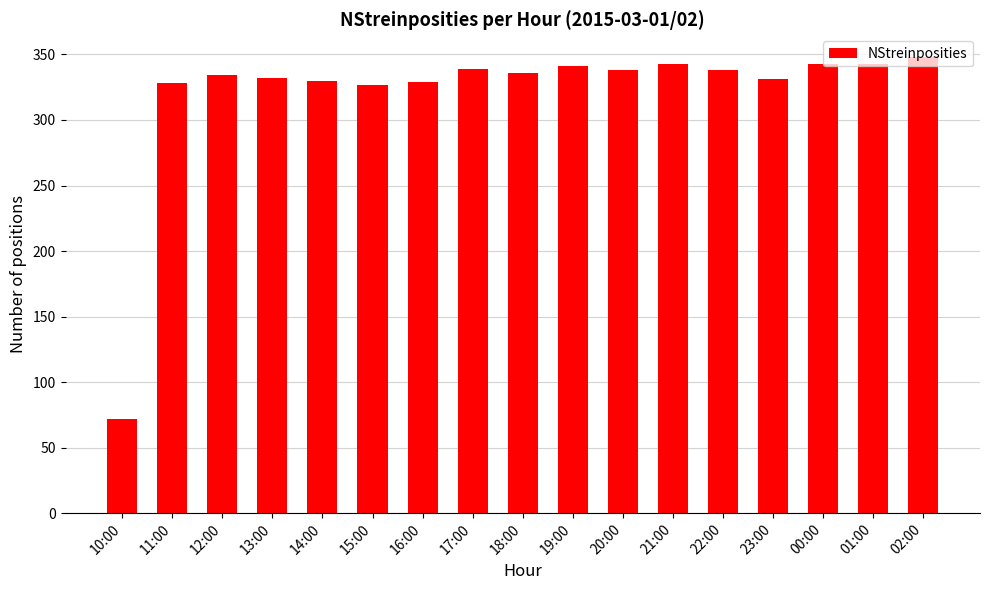

How many distinct data groups are displayed?

1